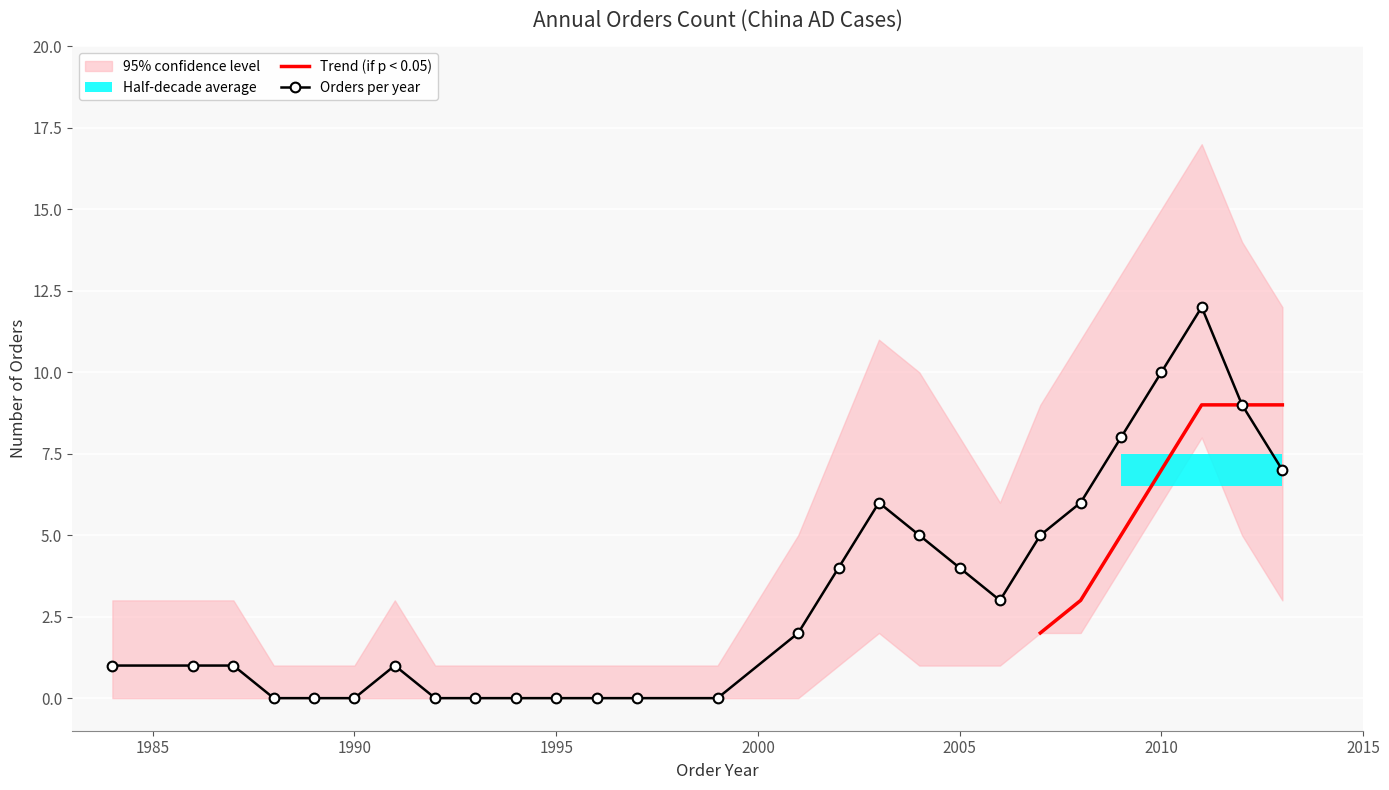

True or false: Orders per year has more than 0 interior local peaks.

True